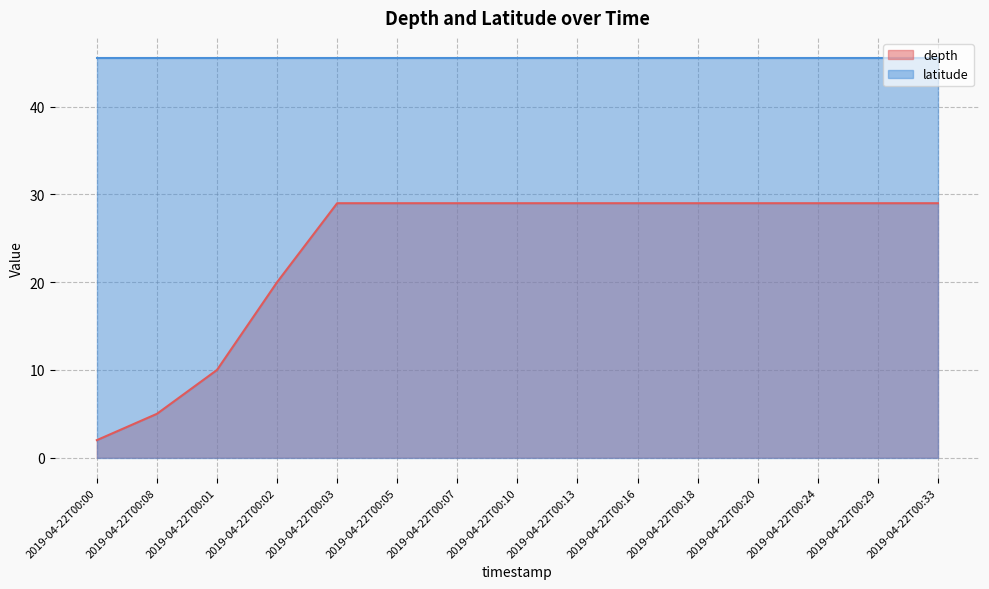

What is the approximate value at 2019-04-22T00:33?

29